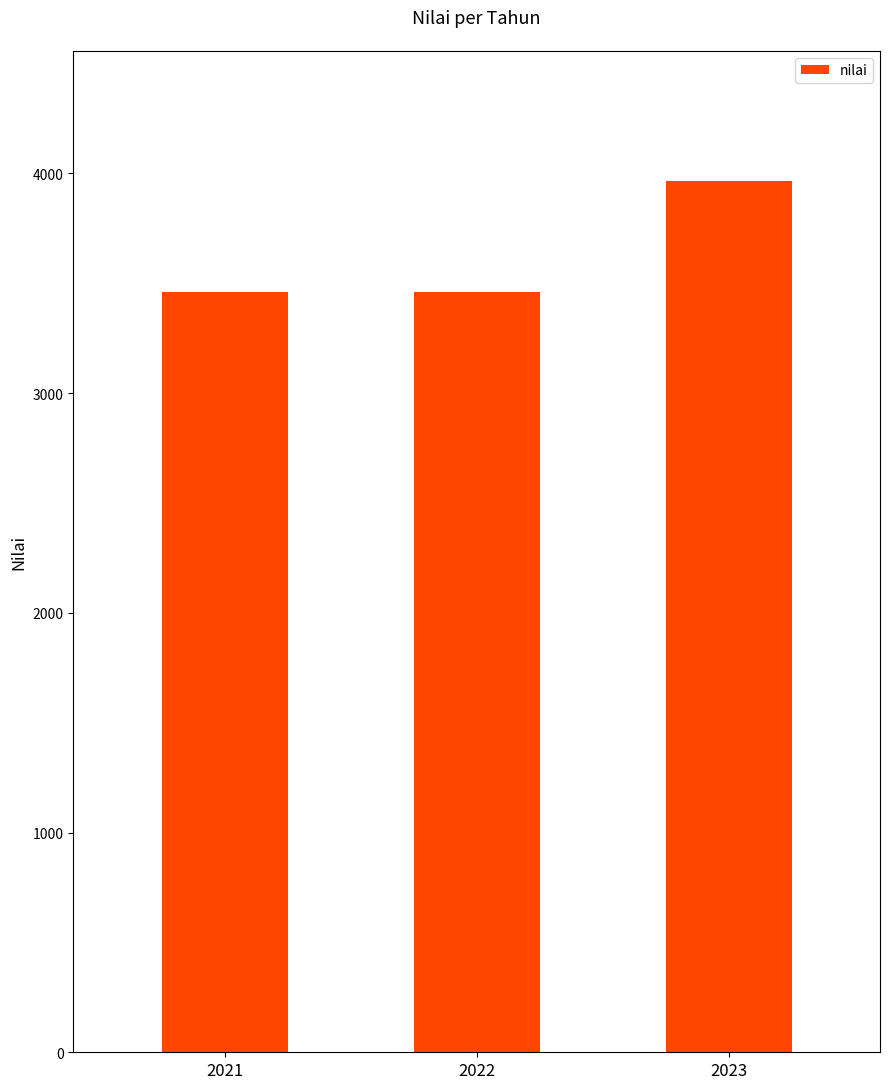

What is the minimum value shown in the chart?

3460.1